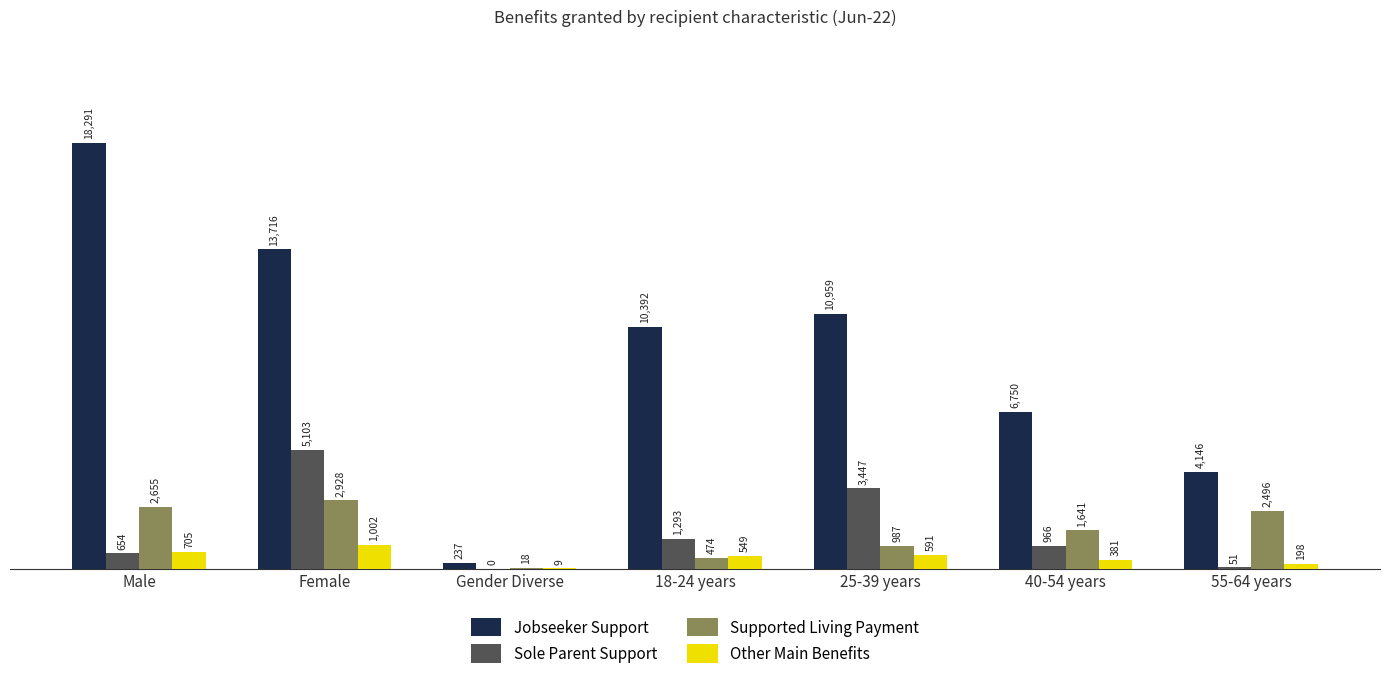

What is the sum of the Jobseeker Support values at Male and 18-24 years?

28683